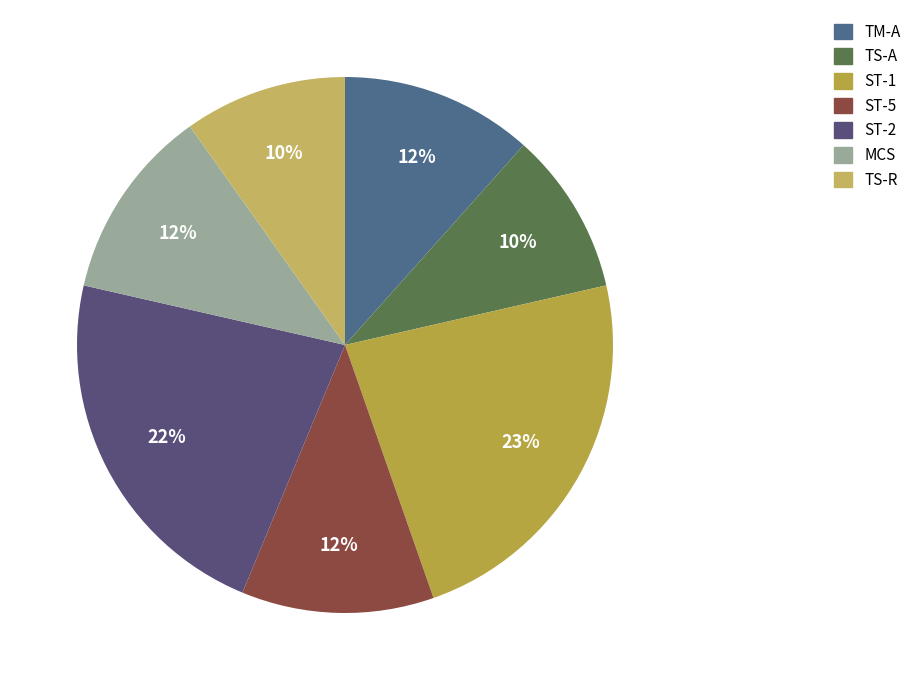

Count the number of slices in the pie.

7